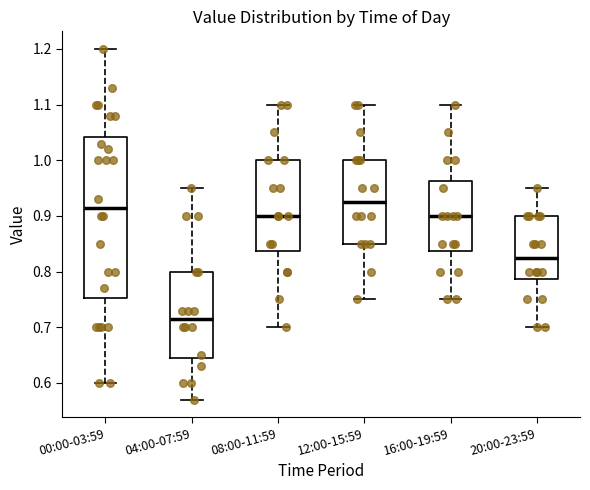

Reading left to right, read every box against the y-axis: the position of its median line, the range the box covers, and the ends of its whiskers. The values are not printed on the chart, so give them approximately, as read against the axis.

00:00-03:59: median 0.92, box 0.75 to 1.04, whiskers 0.60 to 1.20
04:00-07:59: median 0.72, box 0.65 to 0.80, whiskers 0.57 to 0.95
08:00-11:59: median 0.90, box 0.84 to 1.00, whiskers 0.70 to 1.10
12:00-15:59: median 0.93, box 0.85 to 1.00, whiskers 0.75 to 1.10
16:00-19:59: median 0.90, box 0.84 to 0.96, whiskers 0.75 to 1.10
20:00-23:59: median 0.83, box 0.79 to 0.90, whiskers 0.70 to 0.95